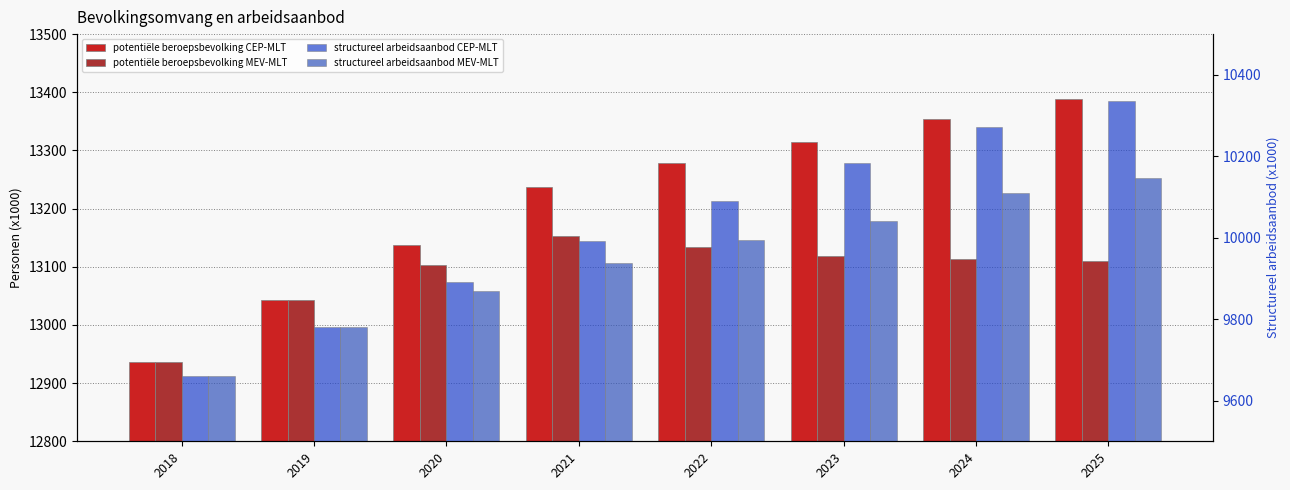

Does the chart contain stacked bars?

No